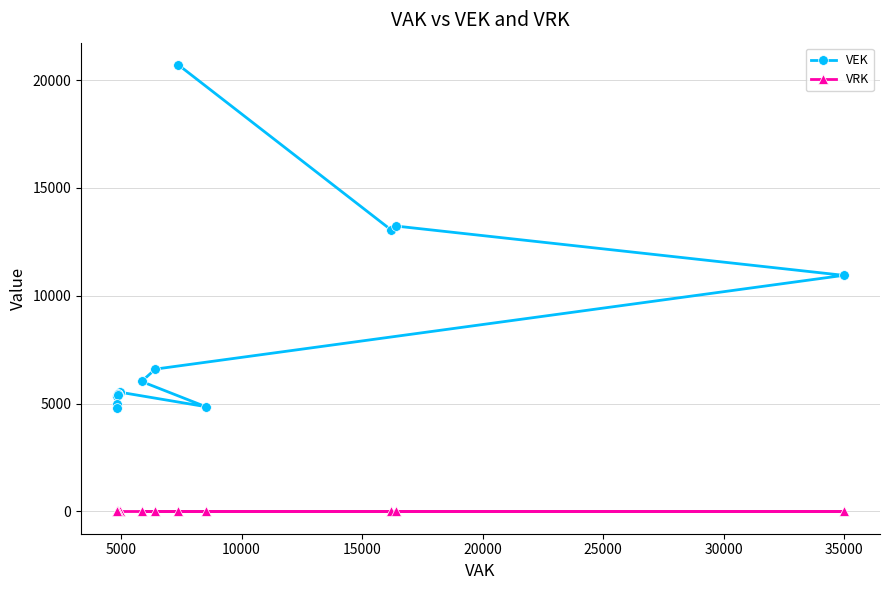

At how many categories does at least one series exceed 3632?

15